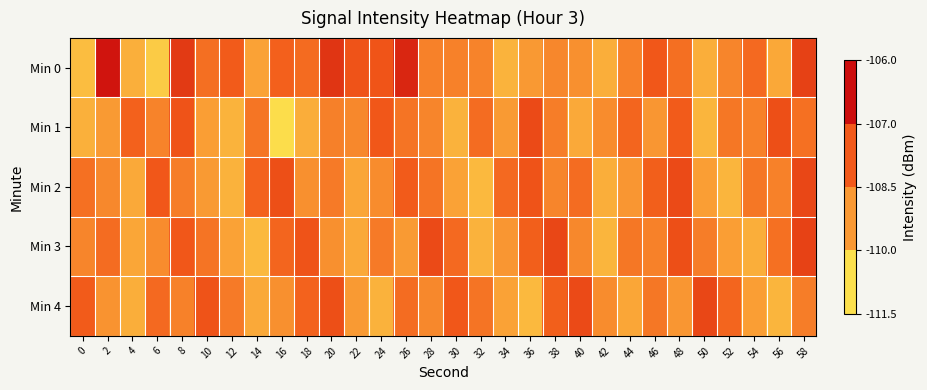

Which has a higher value, 20 or 54?

20